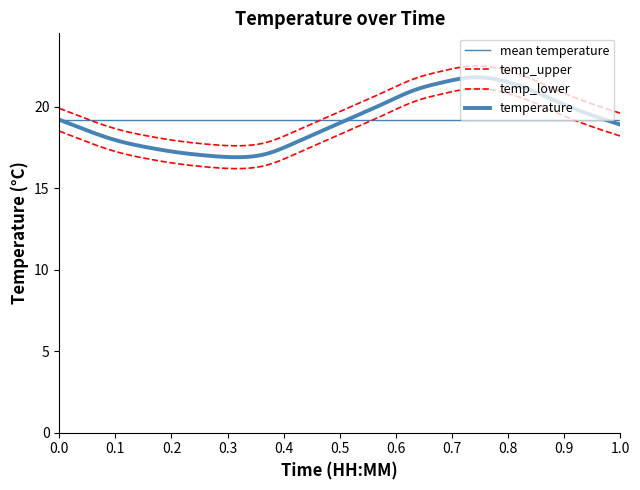

Does the chart have visible grid lines?

No